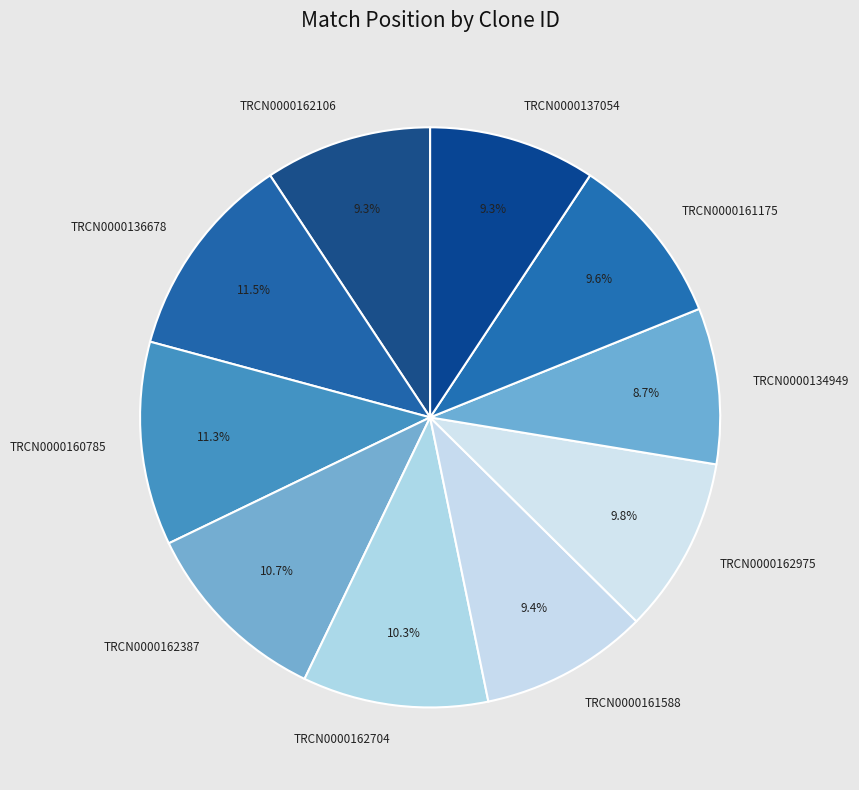

Count the number of slices in the pie.

10